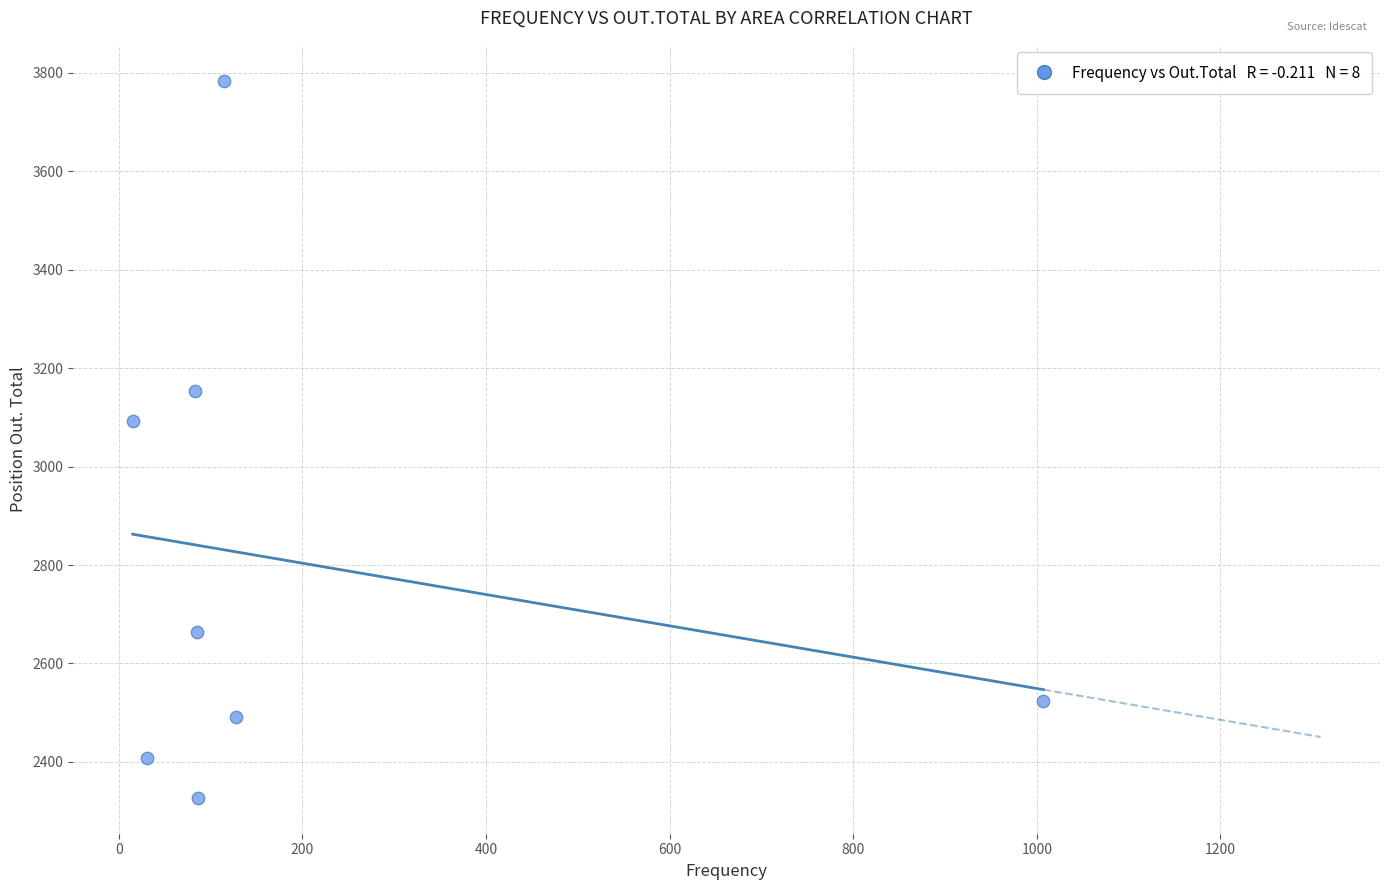

What Y value in the scatter plot is closest to 3055?

3093